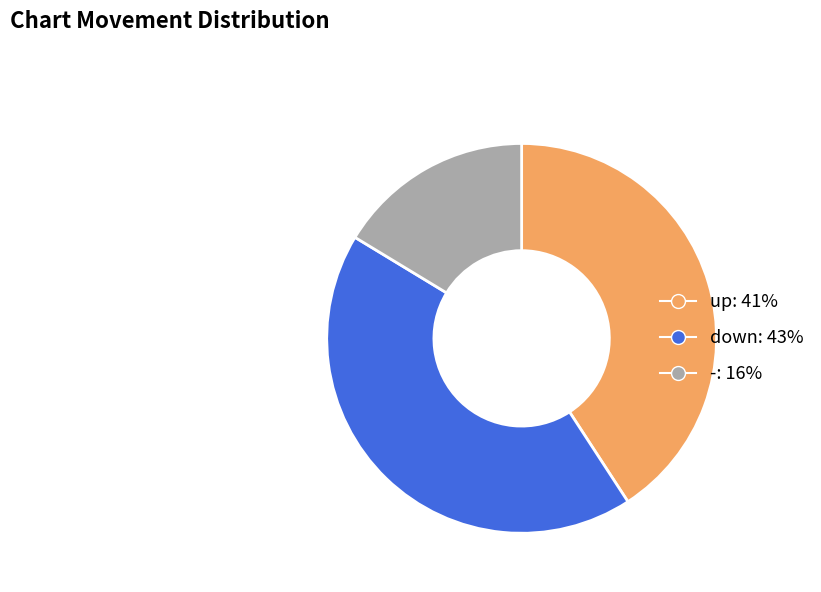

Is it true that -: 16% is 16% of the pie?

True